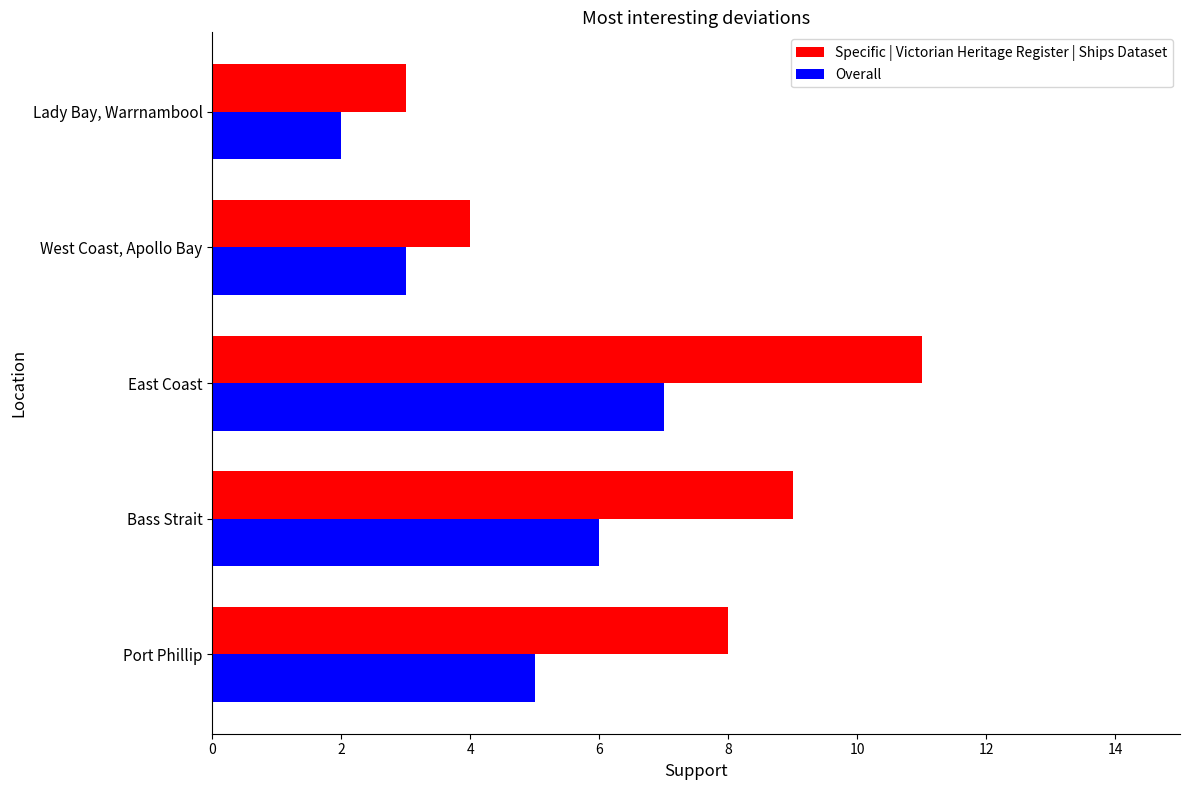

Which label corresponds to the smallest value in the chart?

Lady Bay, Warrnambool